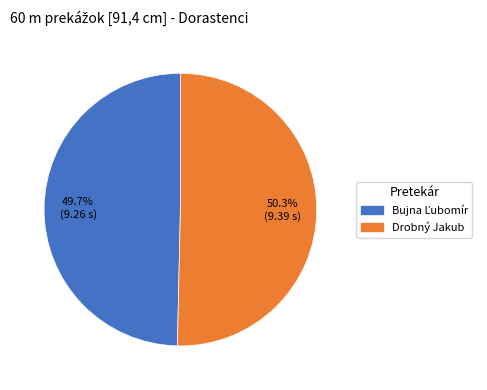

How many slices are in this pie chart?

2